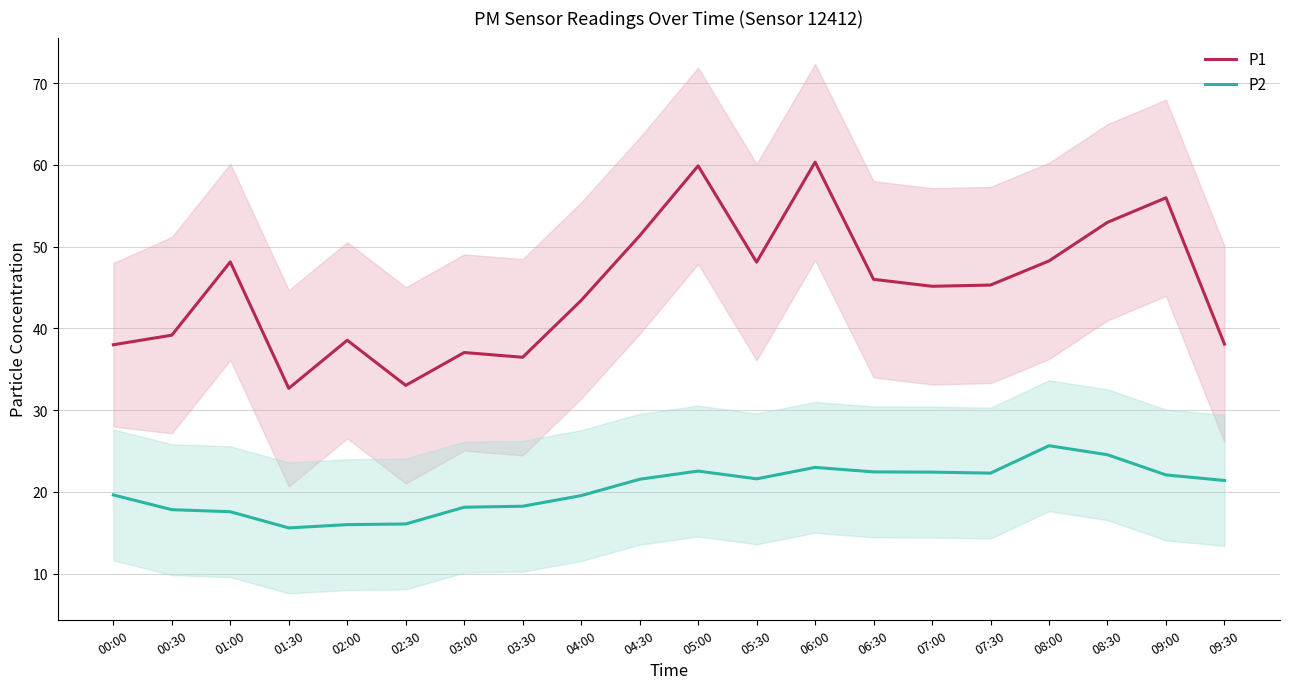

What is the label of the 7th point from the left?

03:00